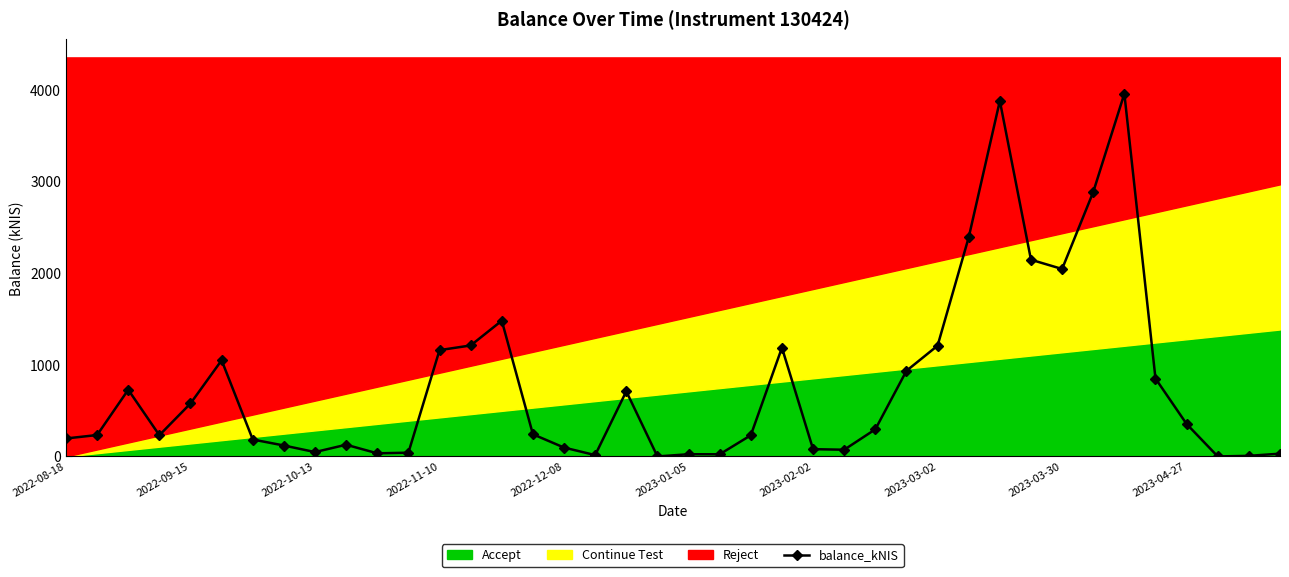

The value of balance_kNIS at 2022-11-10 is 236.0. True or false?

False